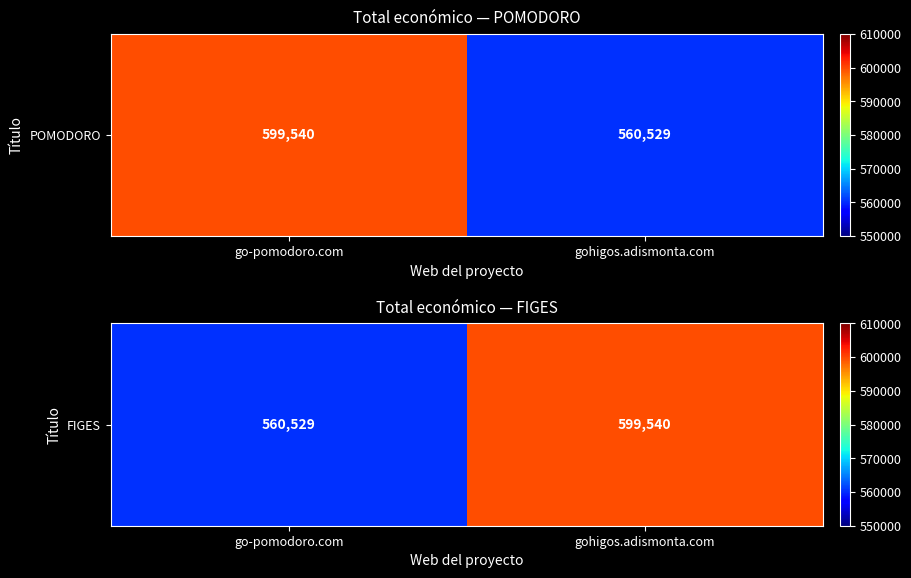

What is the greatest value displayed?

599540